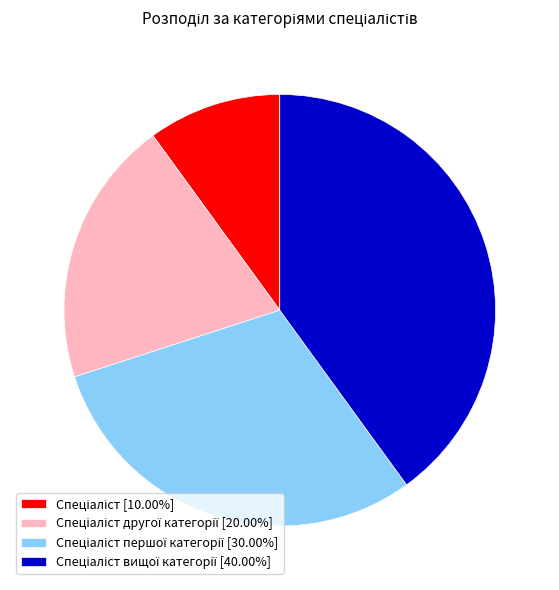

Is there a majority slice in this chart?

No